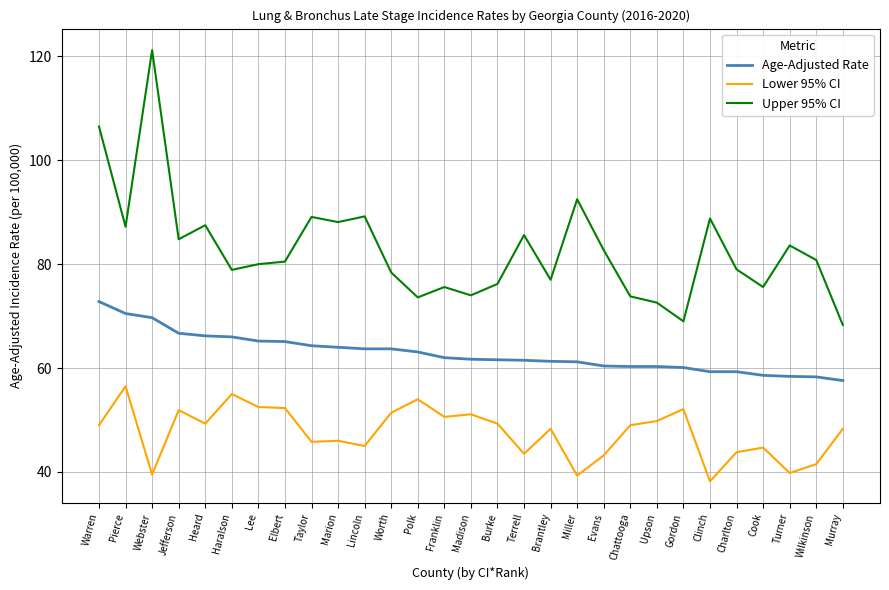

What is the difference between the second highest and second lowest values in the Lower 95% CI series?

15.7